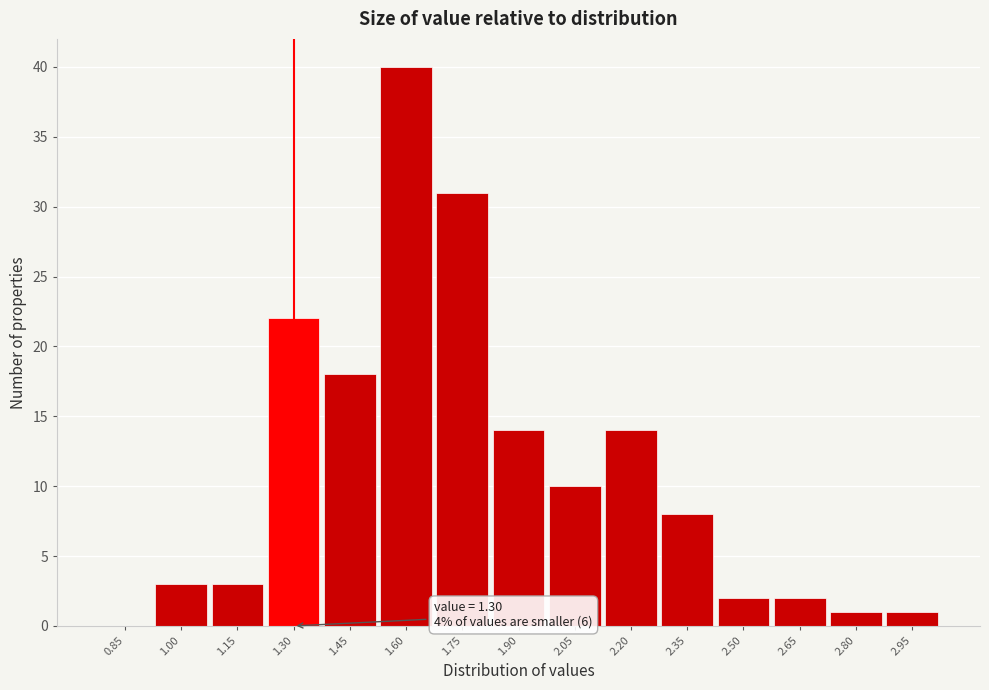

Reading left to right, what are all the values shown in this chart?

0.85=0	1.00=3	1.15=3	1.30=22	1.45=18	1.60=40	1.75=31	1.90=14	2.05=10	2.20=14	2.35=8	2.50=2	2.65=2	2.80=1	2.95=1